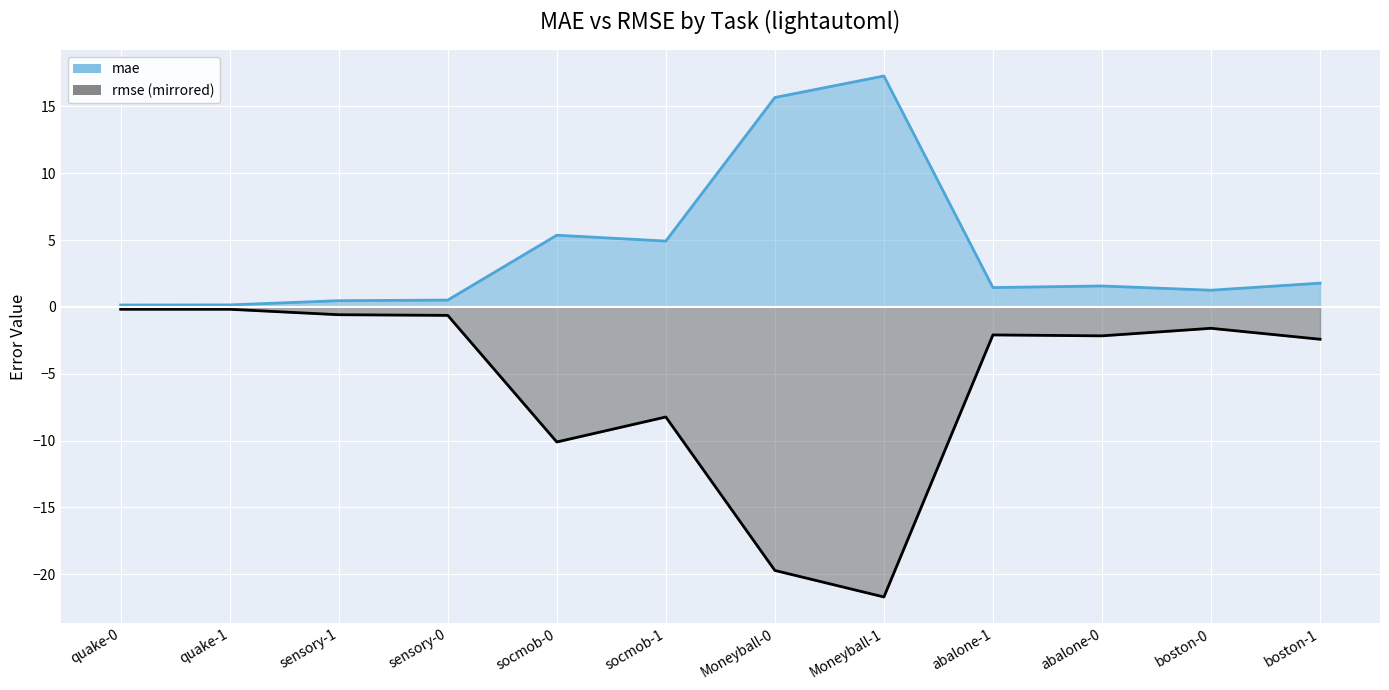

Where does the mae series first go above 1?

socmob-0